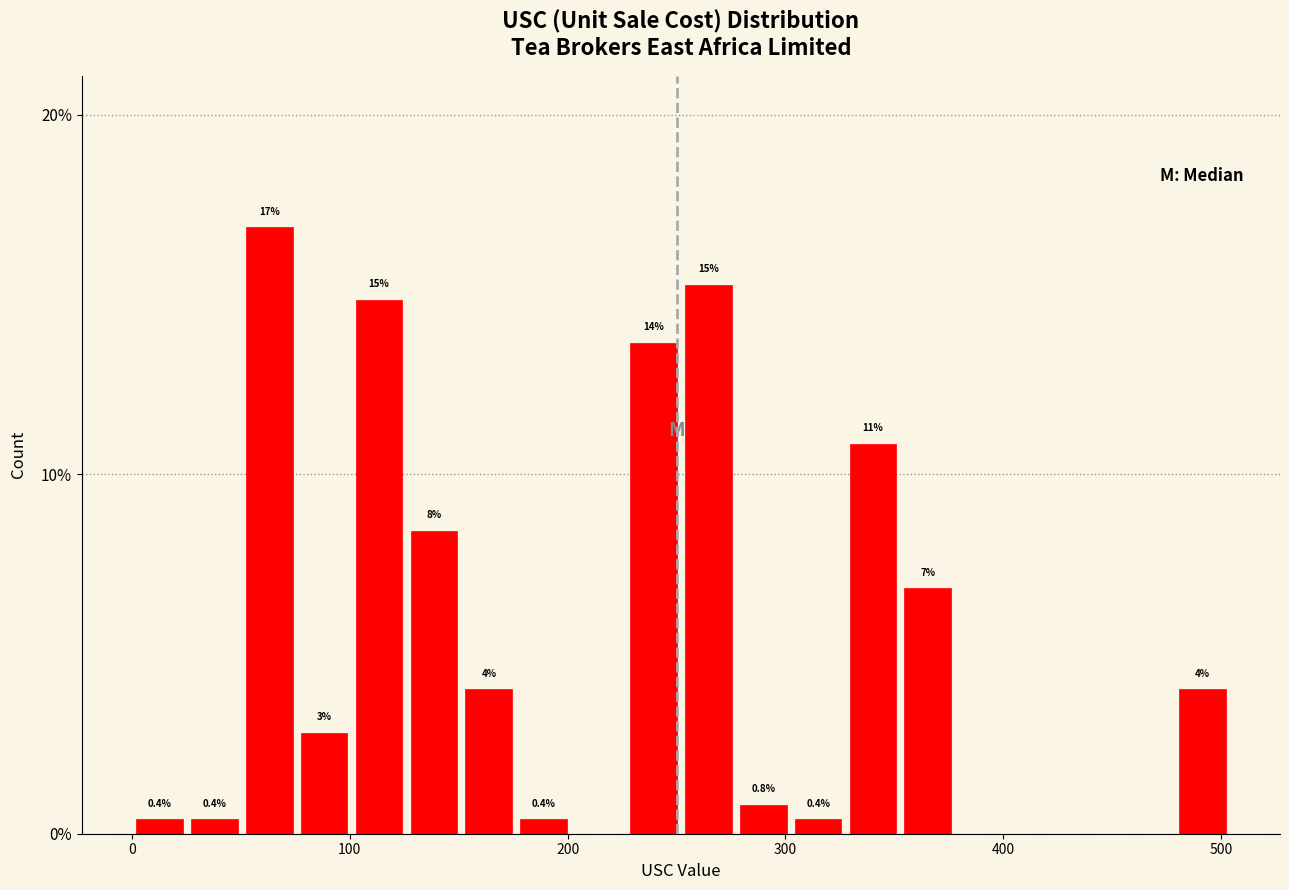

Read against the x-axis, roughly where is the centre of the tallest bar?

60